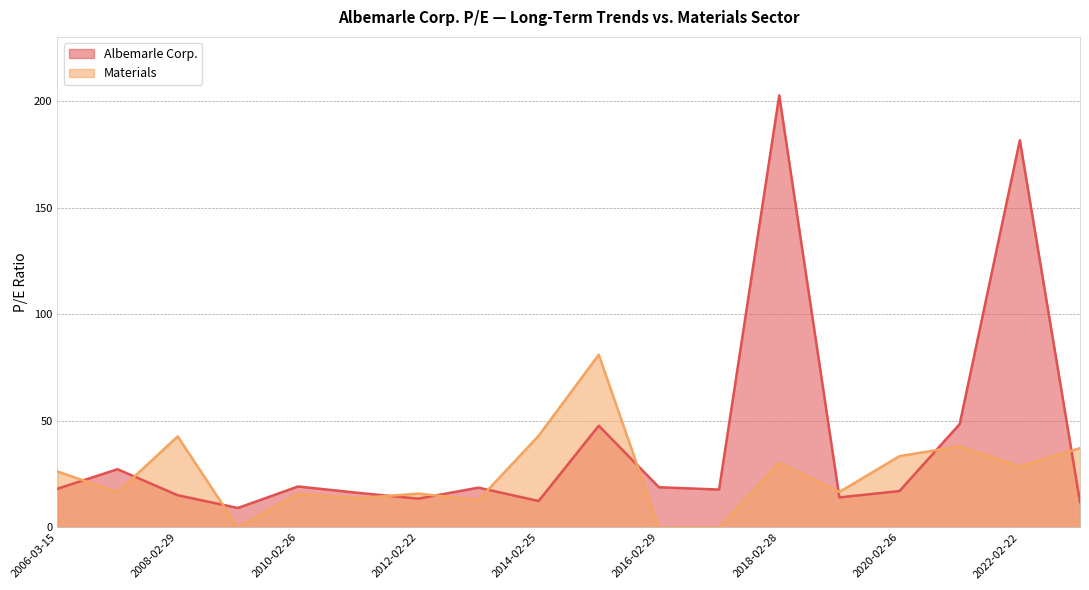

How many values in Materials are above zero?

15